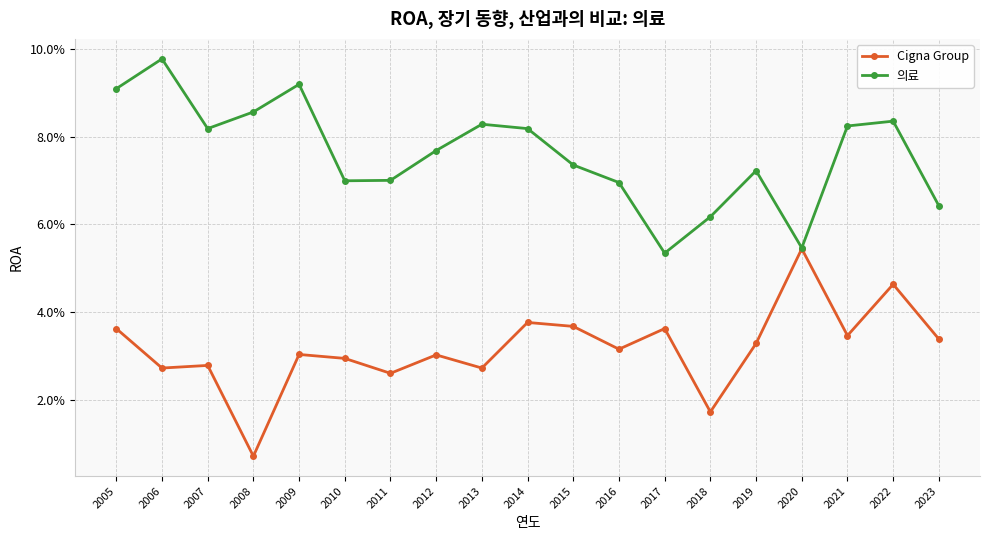

At 2012, list the series in order from smallest to largest.

Cigna Group, 의료